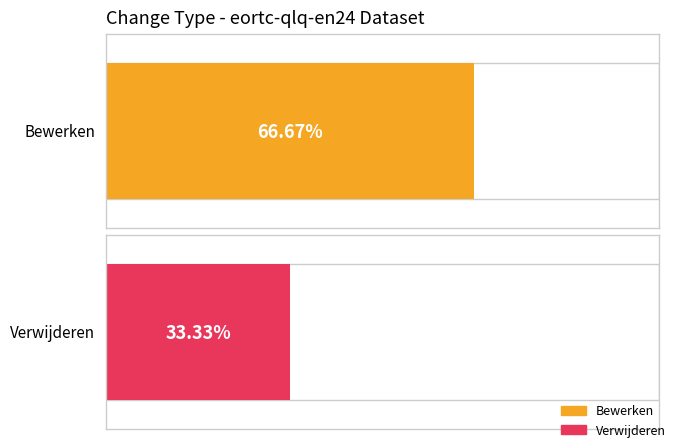

At which label is Bewerken closest to 6?

Bewerken